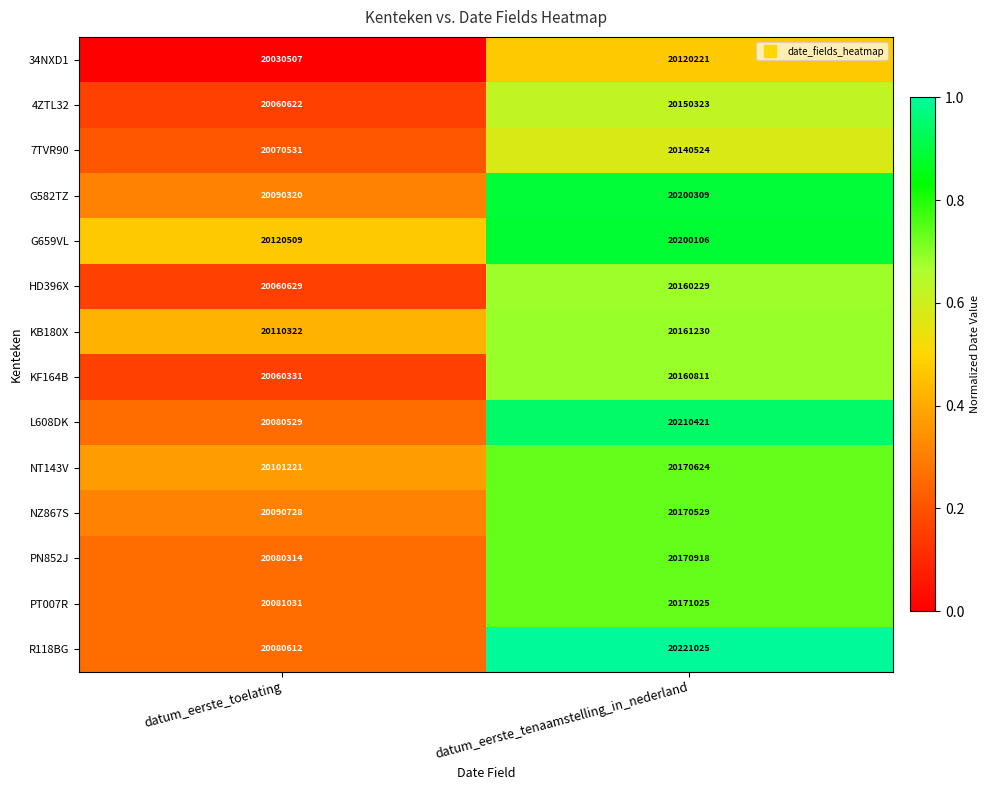

Reading left to right, extract all data points from this chart.

34NXD1: 20030507	20120221
4ZTL32: 20060622	20150323
7TVR90: 20070531	20140524
G582TZ: 20090320	20200309
G659VL: 20120509	20200106
HD396X: 20060629	20160229
KB180X: 20110322	20161230
KF164B: 20060331	20160811
L608DK: 20080529	20210421
NT143V: 20101221	20170624
NZ867S: 20090728	20170529
PN852J: 20080314	20170918
PT007R: 20081031	20171025
R118BG: 20080612	20221025